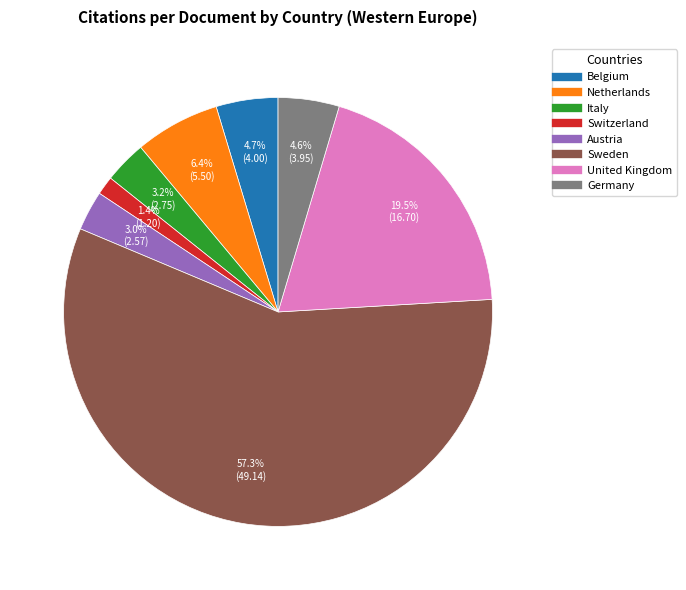

Is there any slice that represents more than half of the pie?

Yes